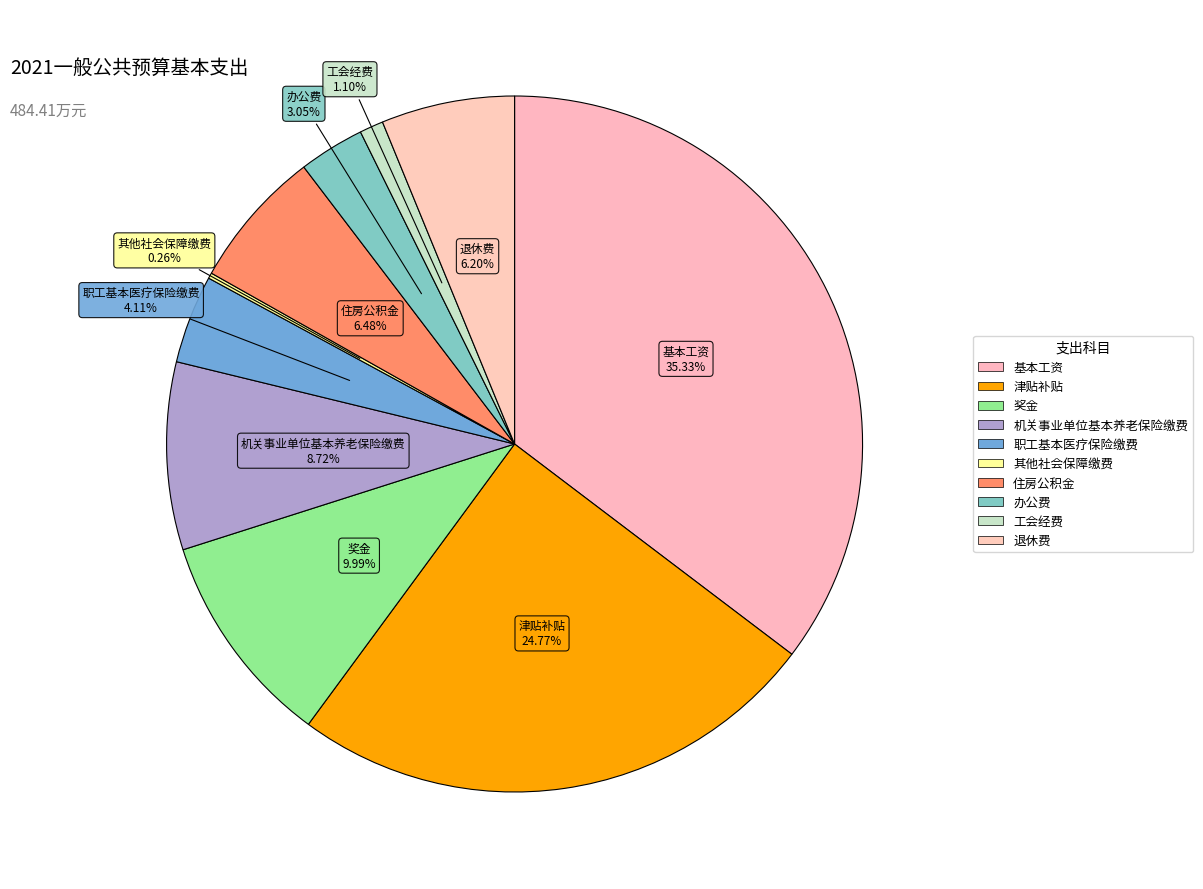

The 职工基本医疗保险缴费 slice represents 1% of the pie. True or false?

False